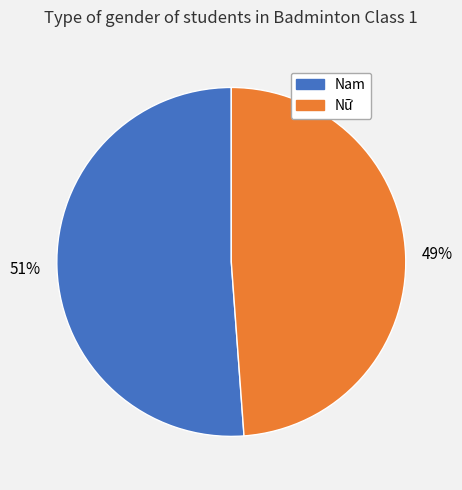

Rank the categories by value from highest to lowest.

Nam, Nữ